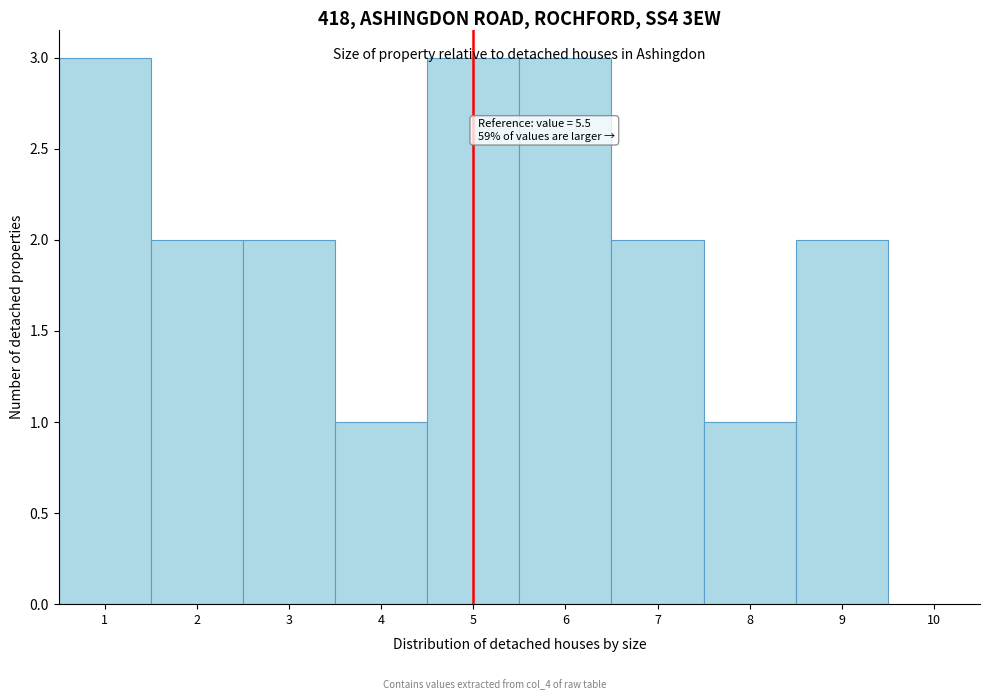

The chart shows a value of 3 at 7. True or false?

False